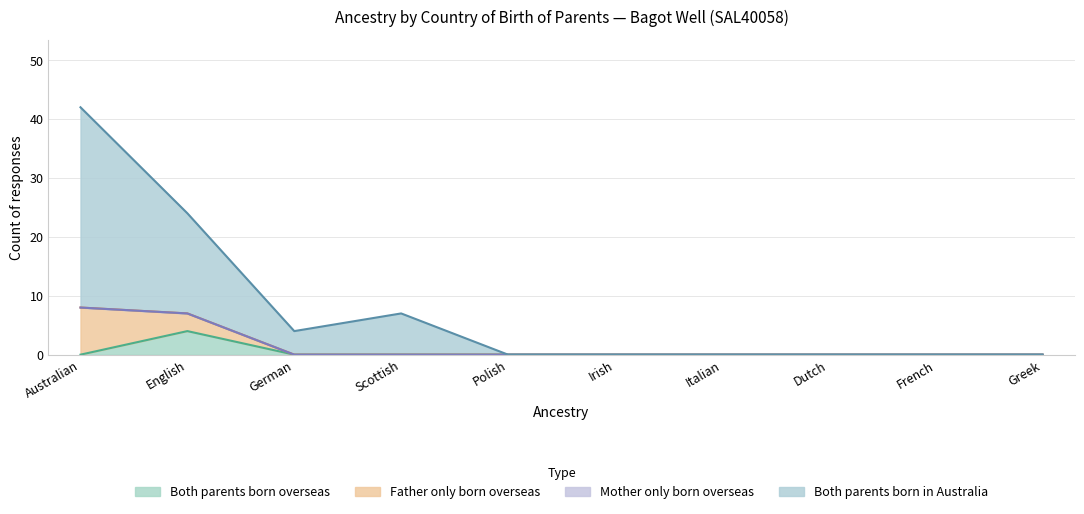

True or false: Both parents born in Australia and Both parents born overseas intersect in this chart.

False